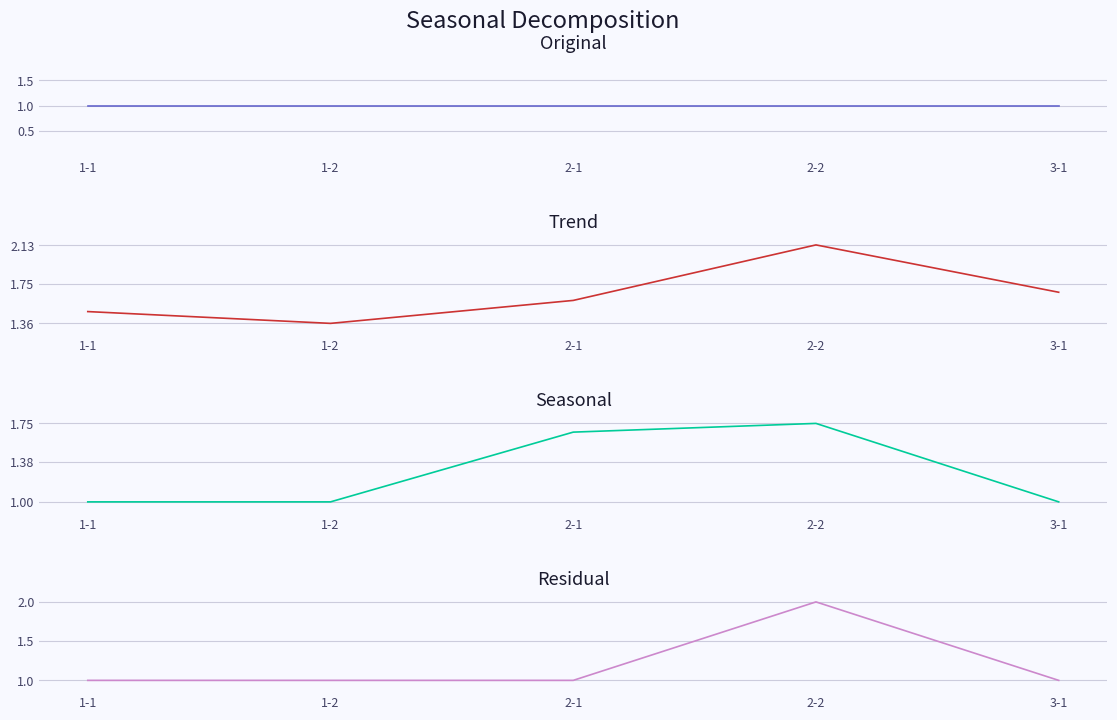

At which label is Residual closest to 1?

1-1